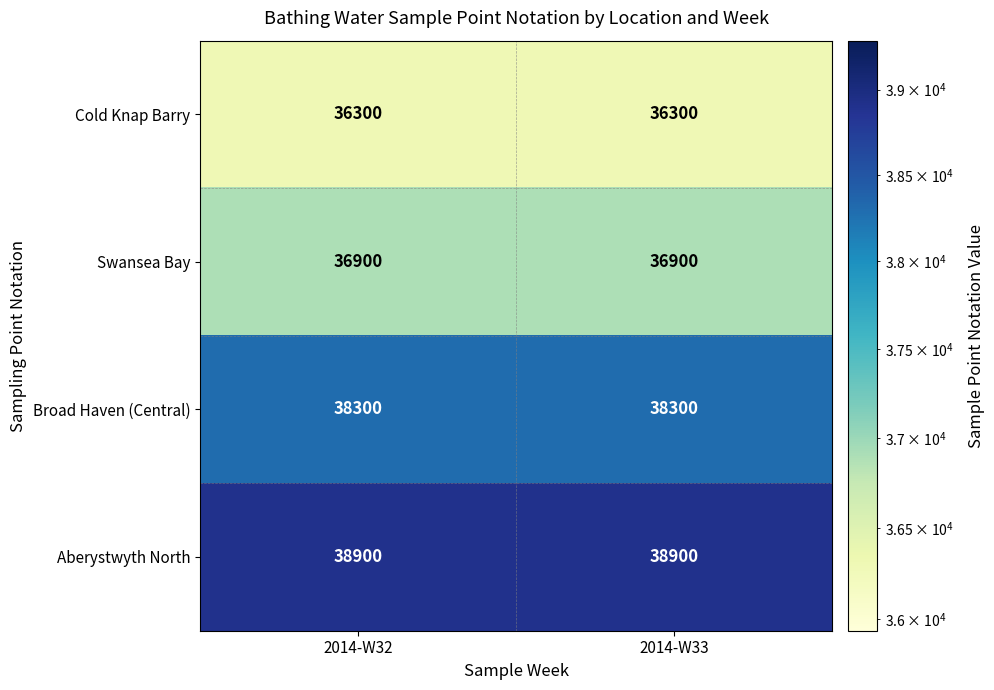

What is the total value across all series at 2014-W32?

150400